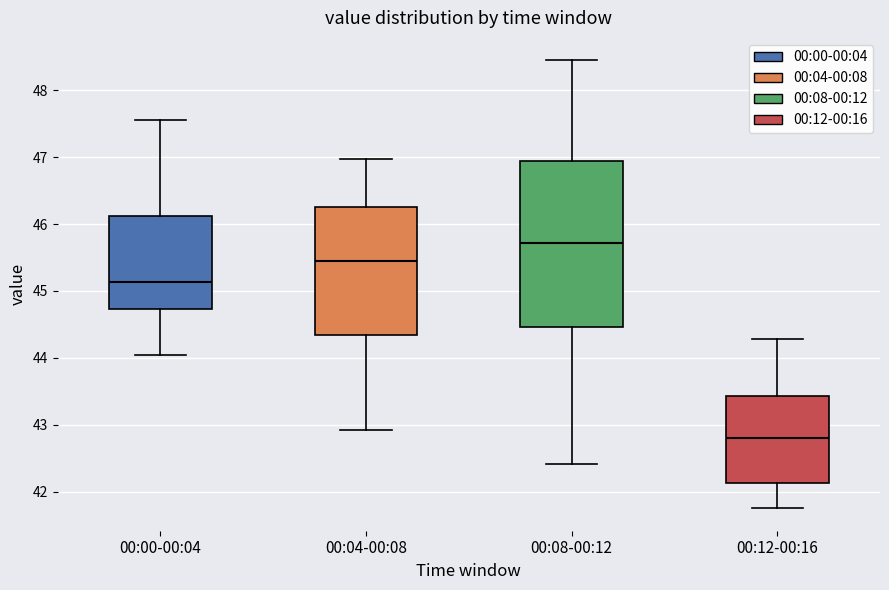

Which box has the highest median line?

00:08-00:12